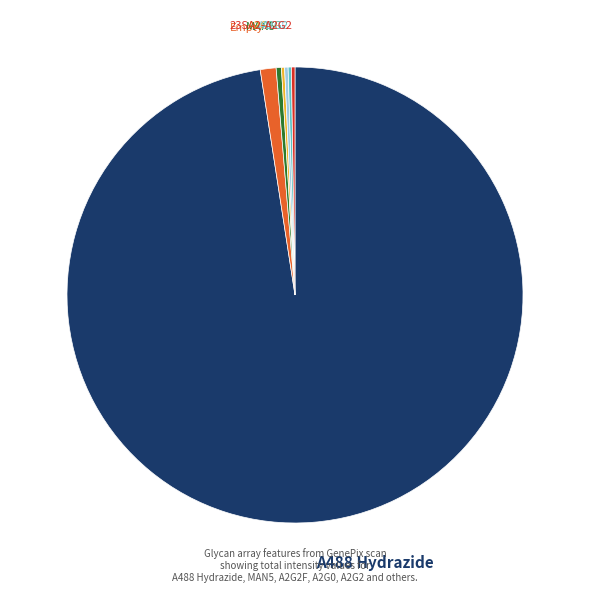

What is the majority slice?

A488 Hydrazide